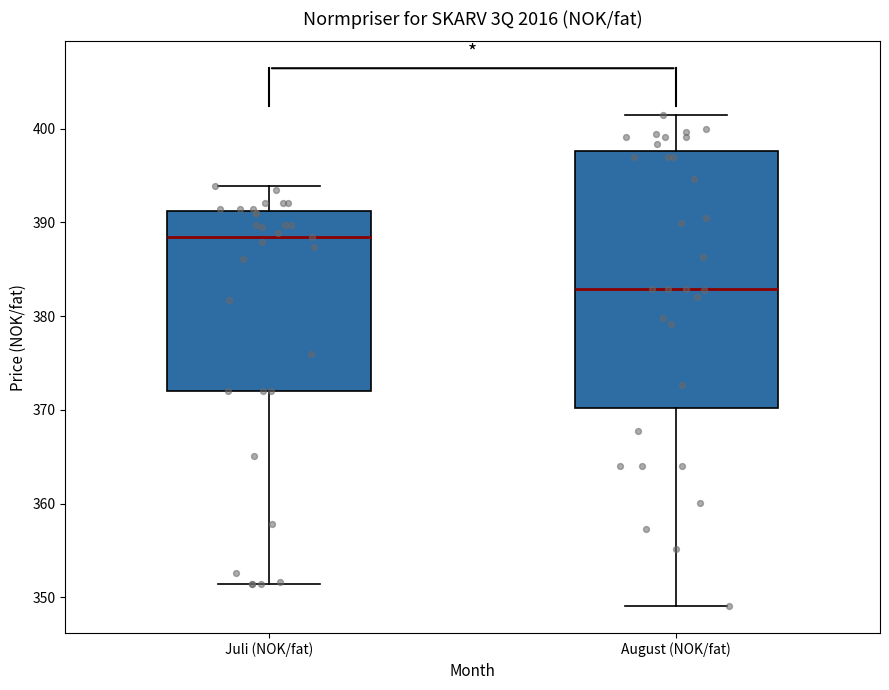

Which box is the tallest, from its lower edge to its upper edge?

August (NOK/fat)